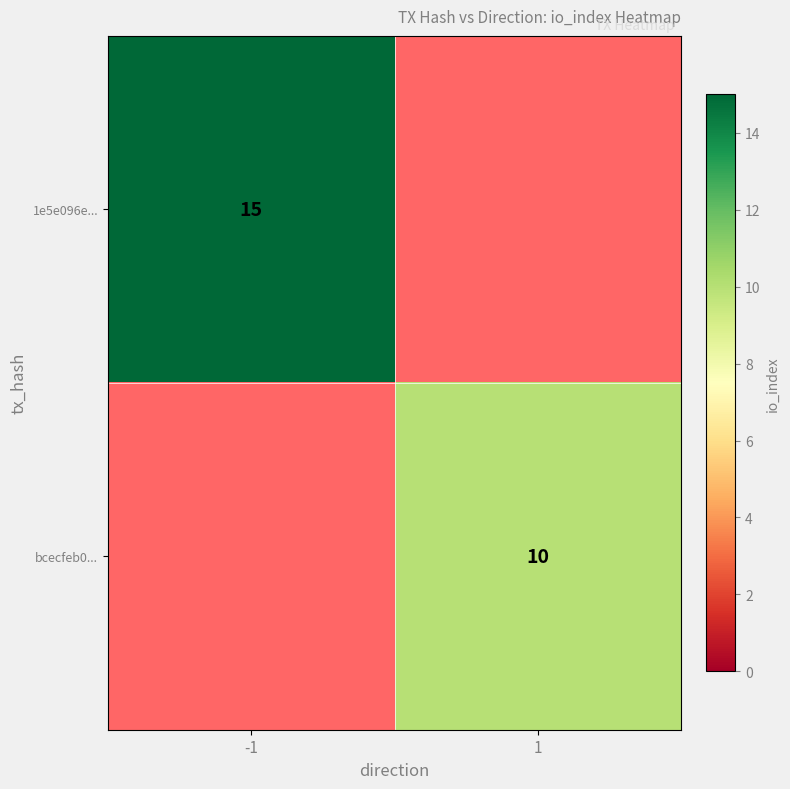

The value of 1e5e096e... at -1 is 6.1. True or false?

False